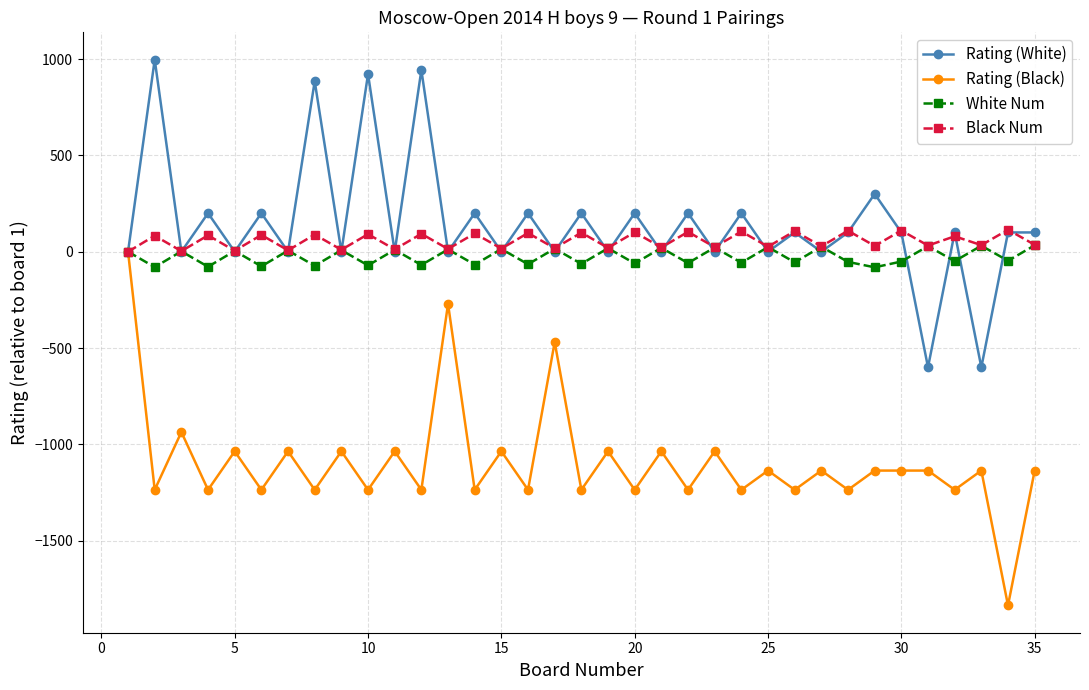

What is the greatest value displayed?

997